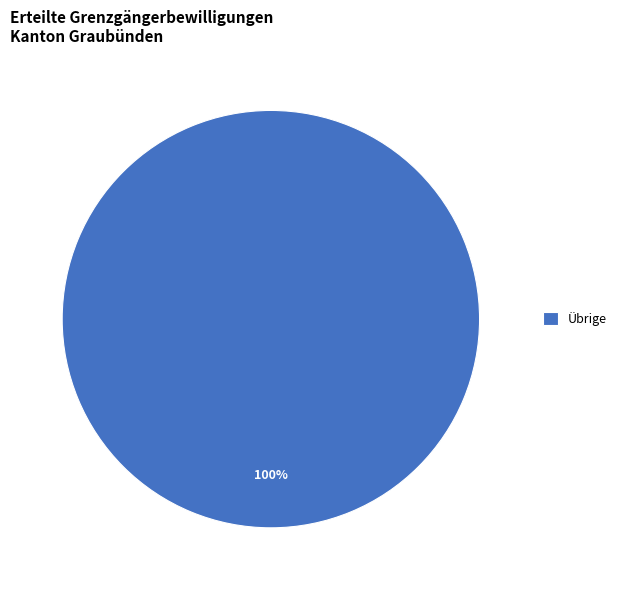

The Übrige slice represents 100% of the pie. True or false?

True